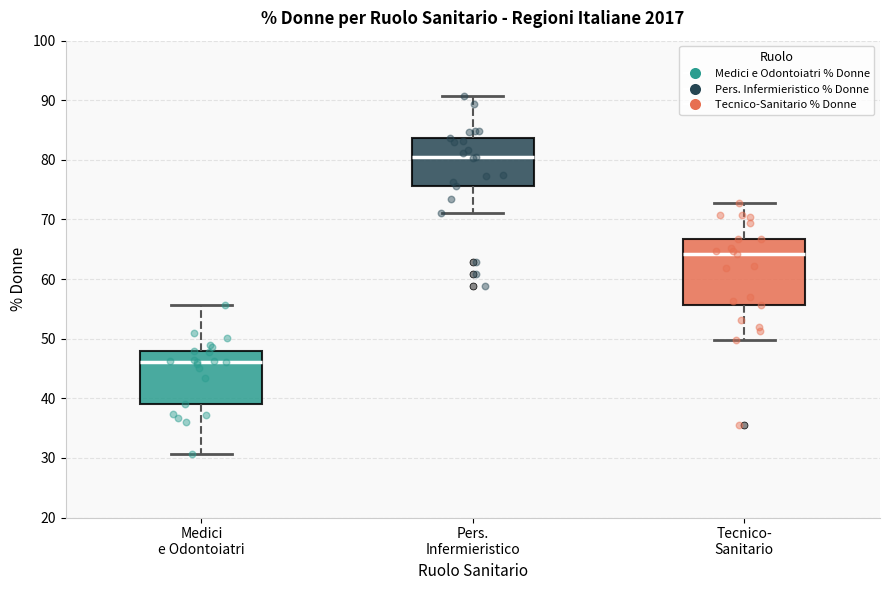

Which box is the tallest, from its lower edge to its upper edge?

Tecnico- Sanitario